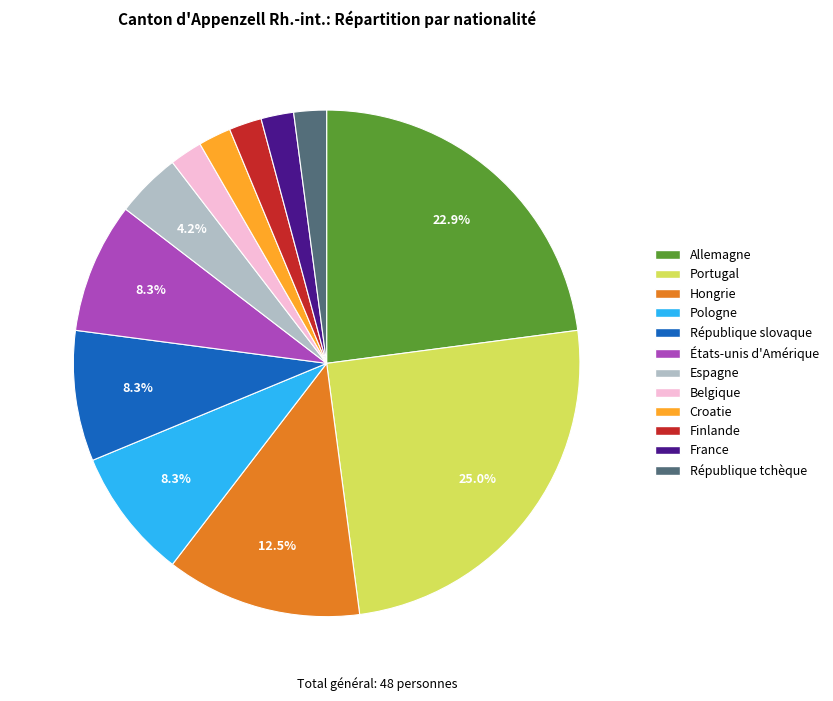

Which has a higher value, France or Espagne?

Espagne